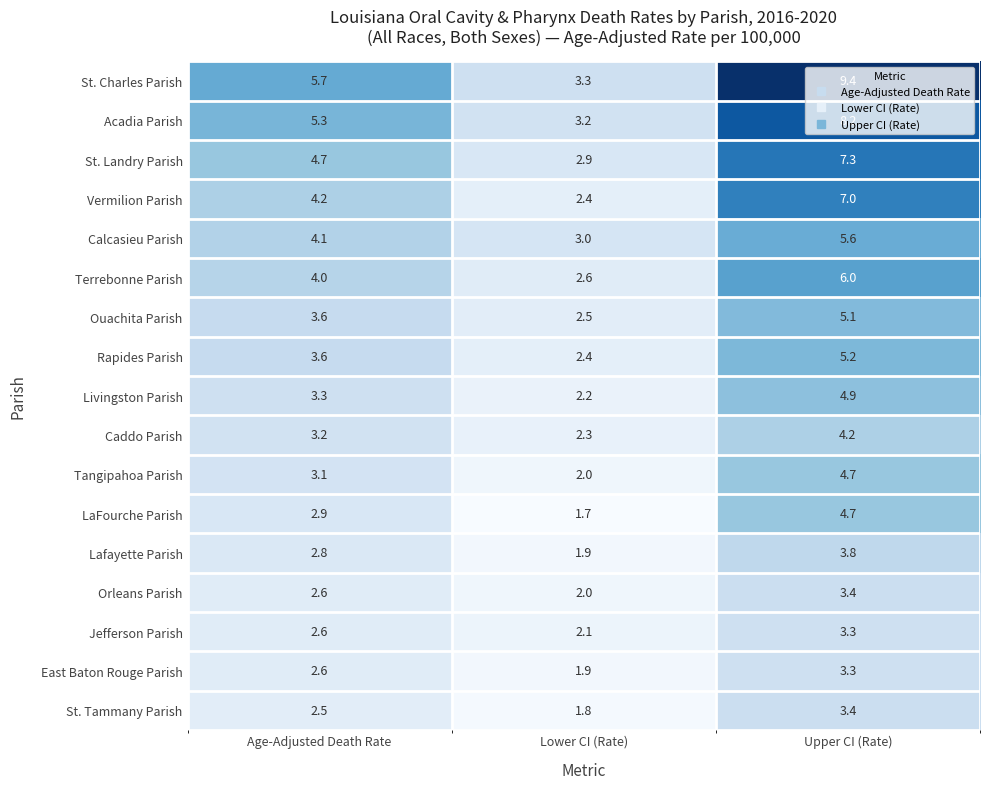

What is the approximate value of Ouachita Parish at Upper CI (Rate)?

5.1